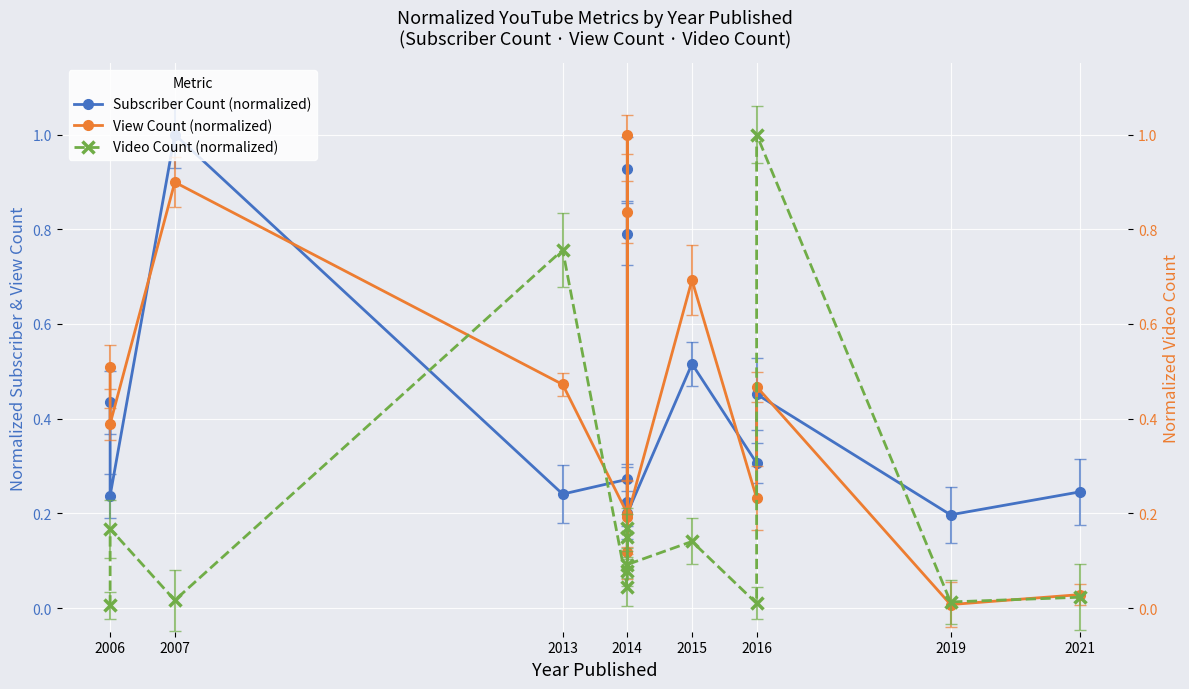

Count the number of categories in the chart.

14